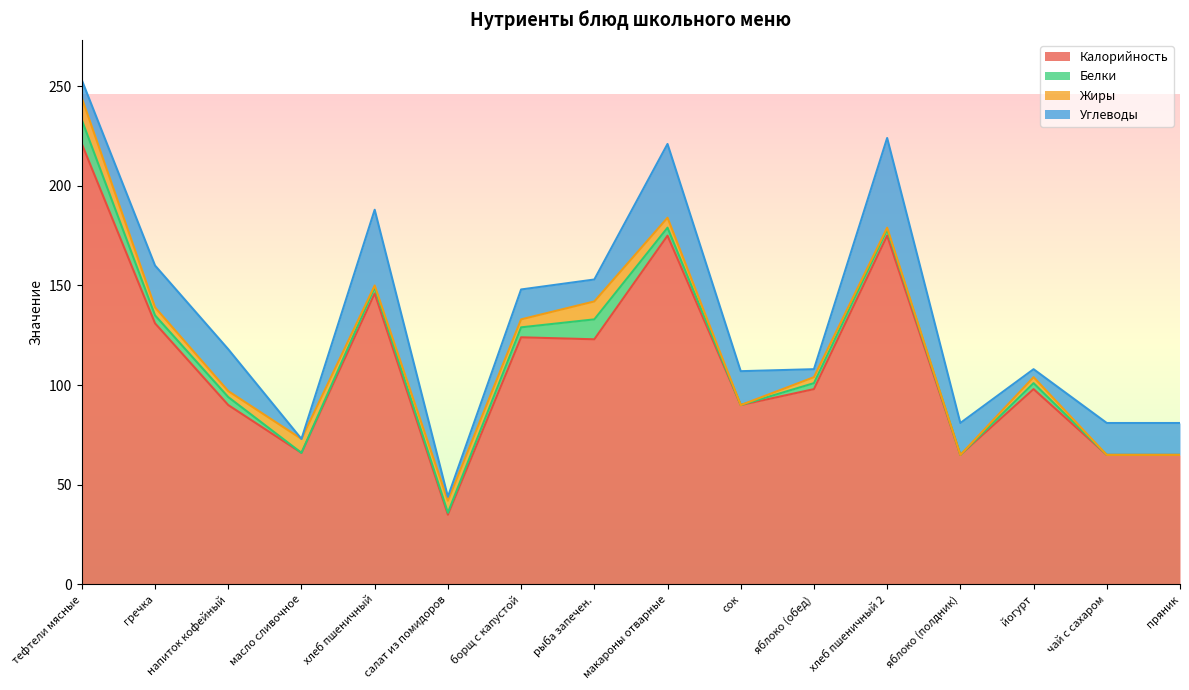

Reading right to left, transcribe all the data shown in this chart.

Калорийность: 65	65	98	65	175	98	90	175	123	124	35	146	66	90	131	221
Белки: 0	0	3	0	3	3	0	4	10	5	1	3	0	4	4	12
Жиры: 0	0	3	0	1	3	0	5	9	4	6	1	7	3	4	11
Углеводы: 16	16	4	16	45	4	17	37	11	15	2	38	0	21	21	9